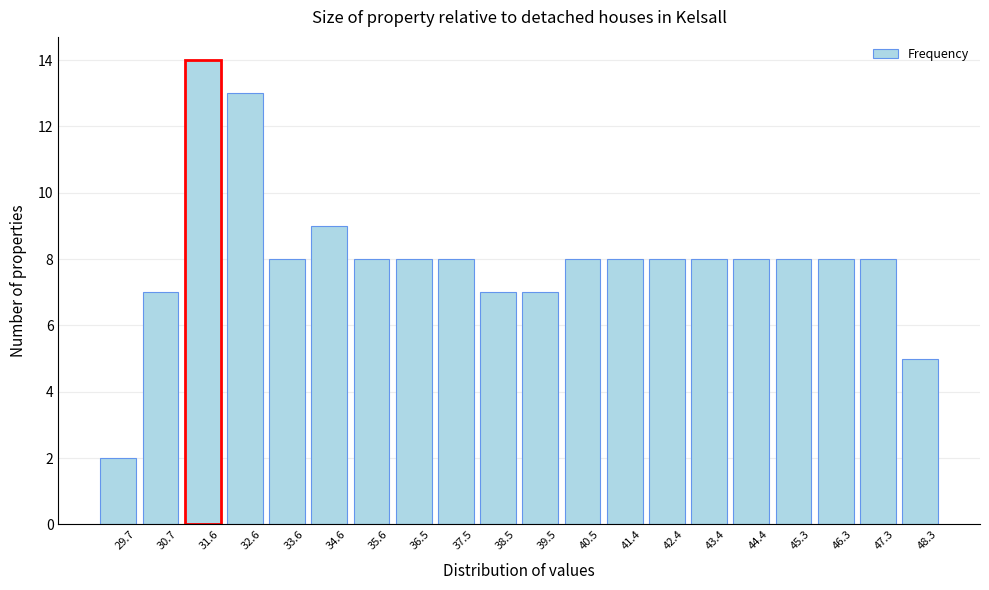

Reading left to right, list all the values displayed in this chart.

29.7=2	30.7=7	31.6=14	32.6=13	33.6=8	34.6=9	35.6=8	36.5=8	37.5=8	38.5=7	39.5=7	40.5=8	41.4=8	42.4=8	43.4=8	44.4=8	45.3=8	46.3=8	47.3=8	48.3=5